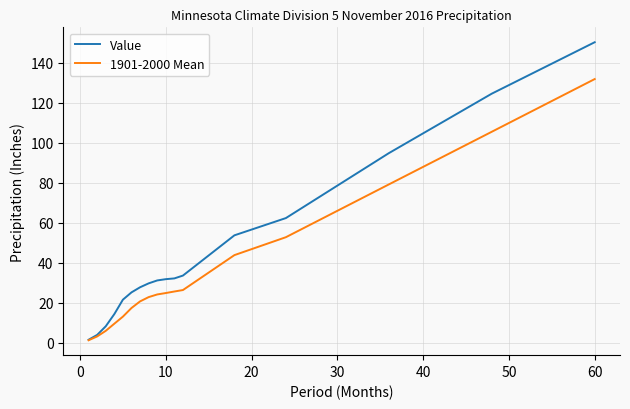

Which series has the widest spread of values?

Value